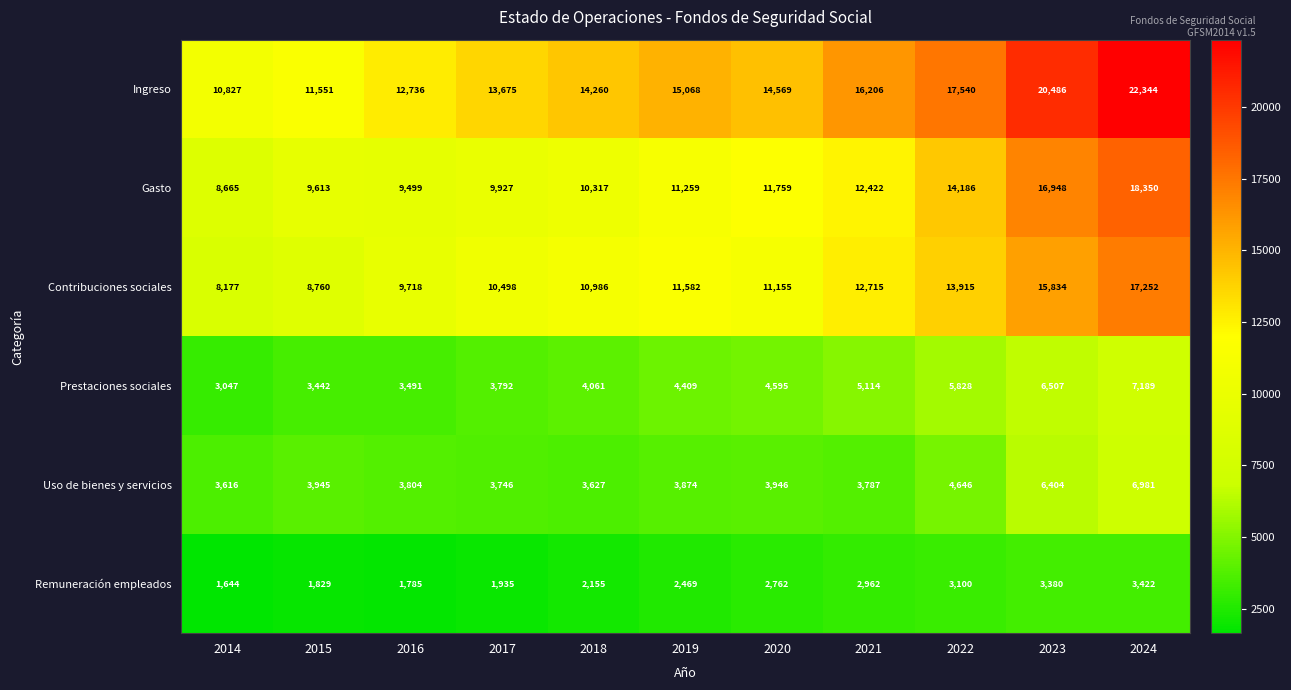

Between 2017 and 2020, which series saw the biggest shift?

Gasto